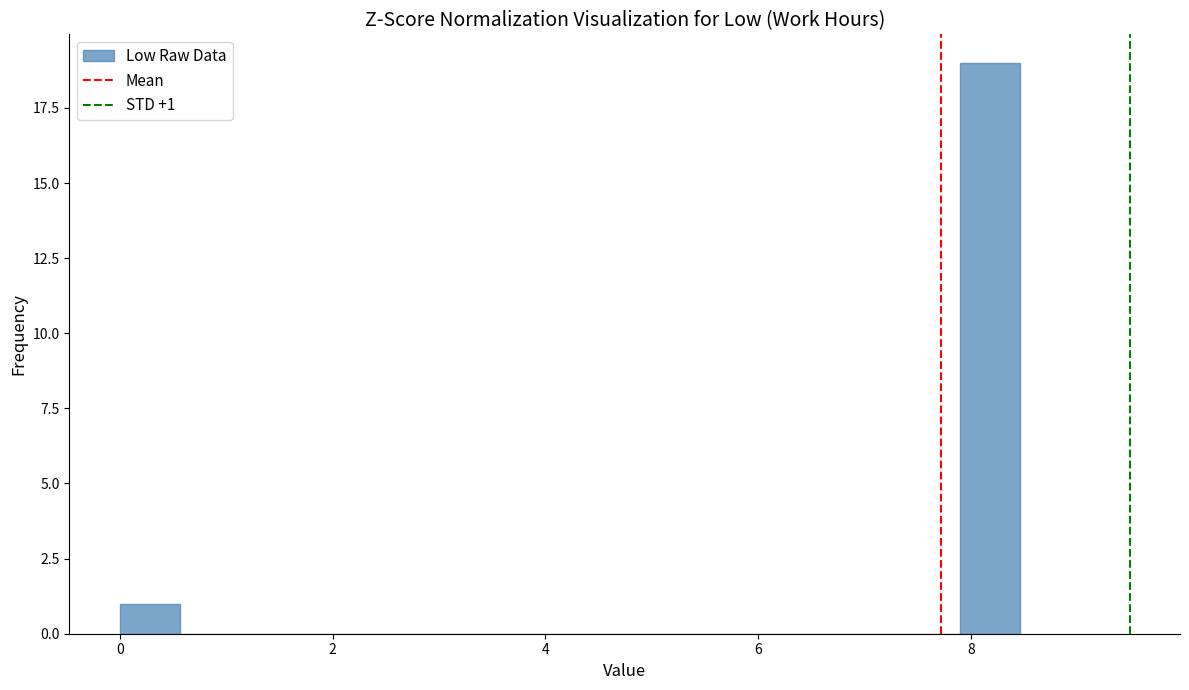

Read against the x-axis, roughly where is the centre of the tallest bar?

8.2